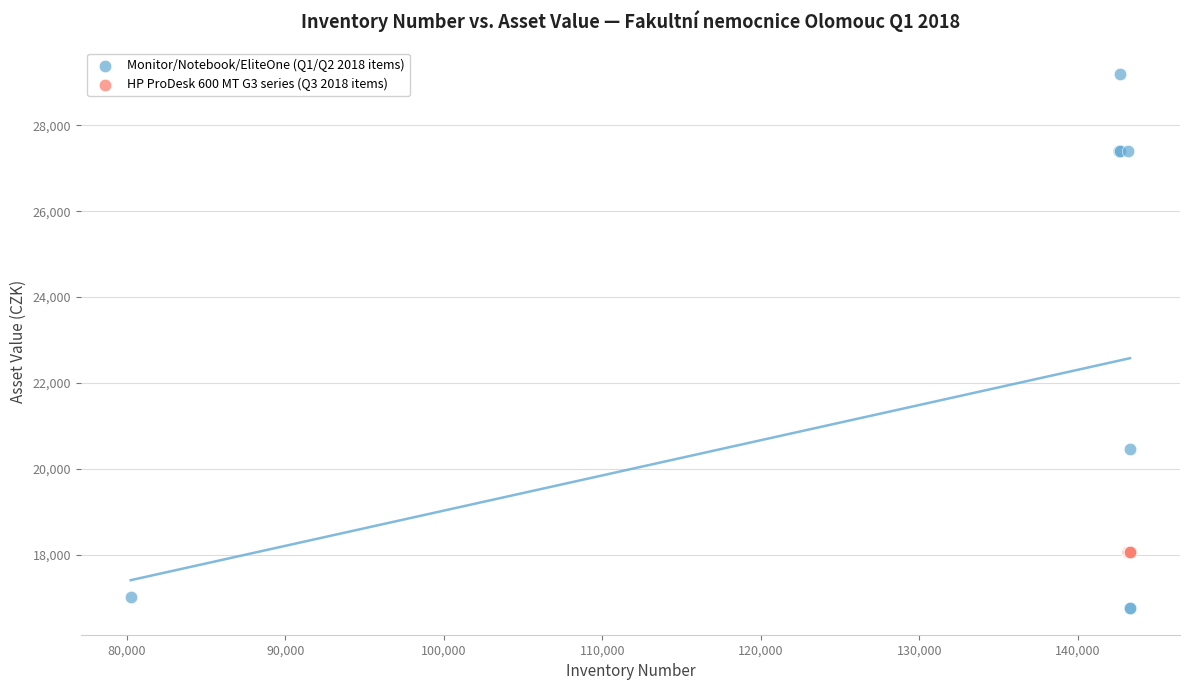

Which series contains the lowest Y value?

Monitor/Notebook/EliteOne (Q1/Q2 2018 items)